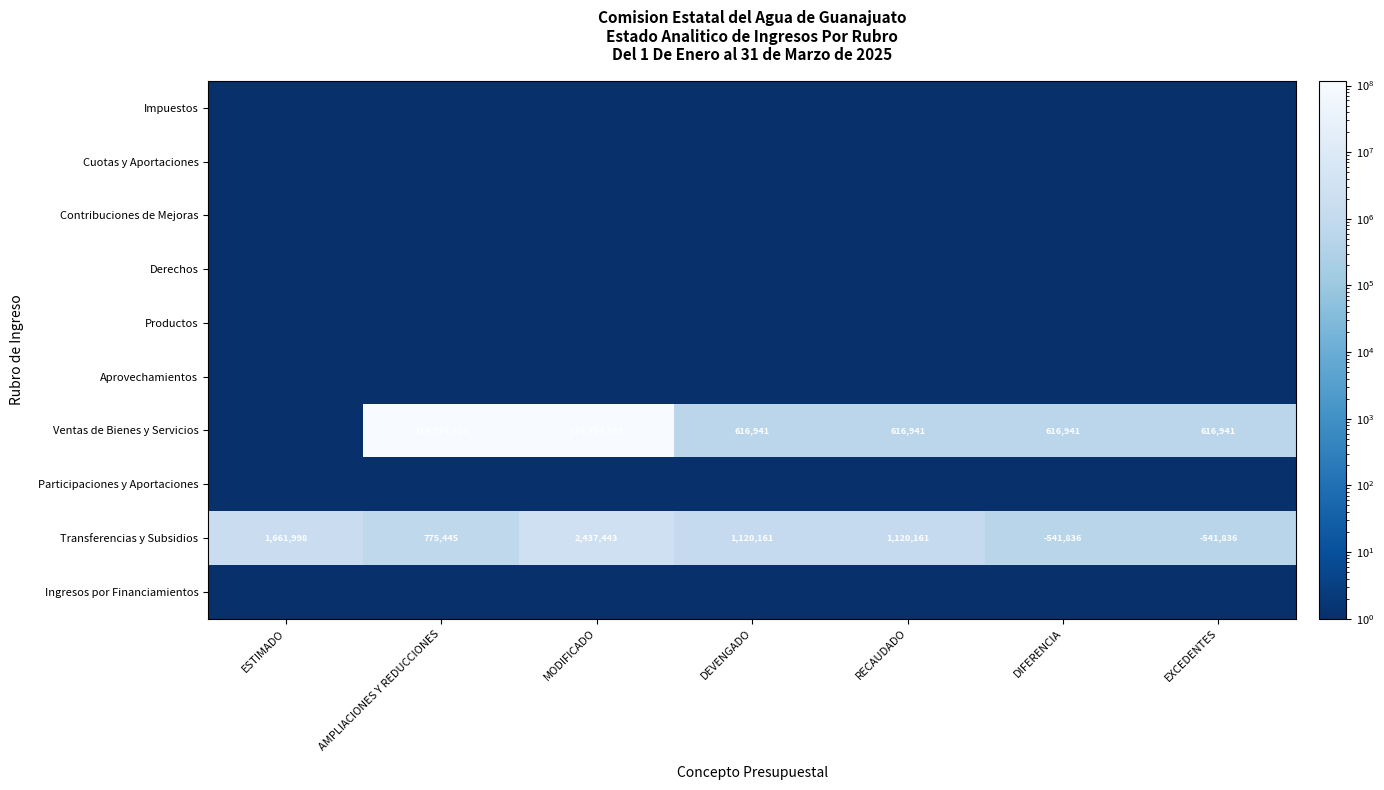

Is it true that Transferencias y Subsidios equals 1661998 at ESTIMADO?

True